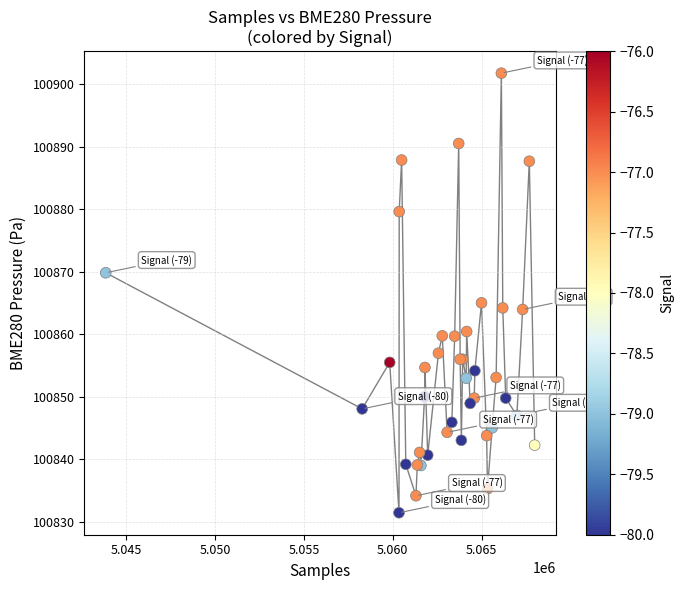

What Y value in the scatter plot is closest to 100866?

100865.0